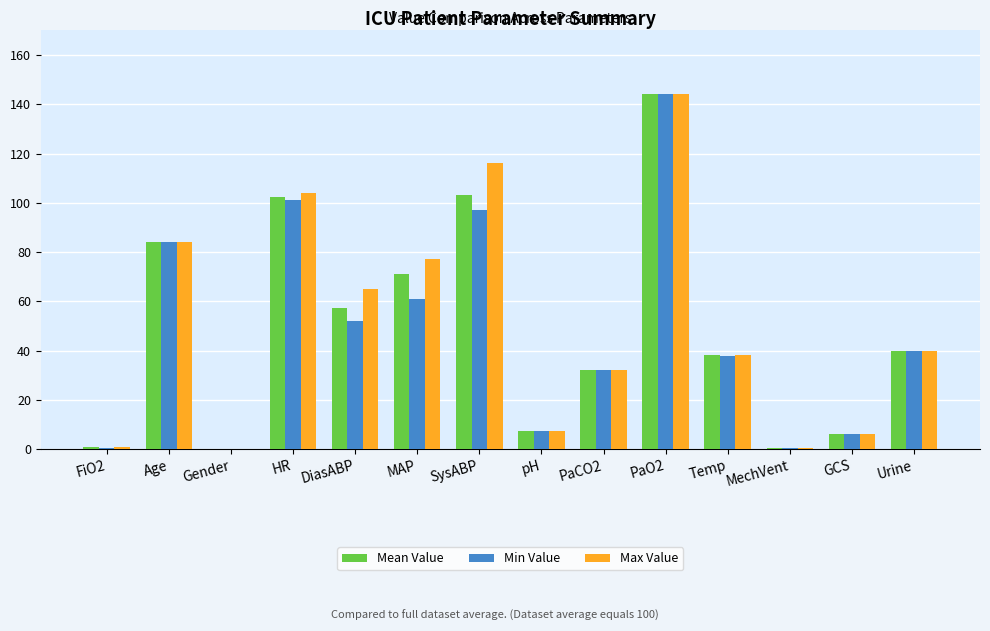

What is the total value across all series at PaCO2?

96.0